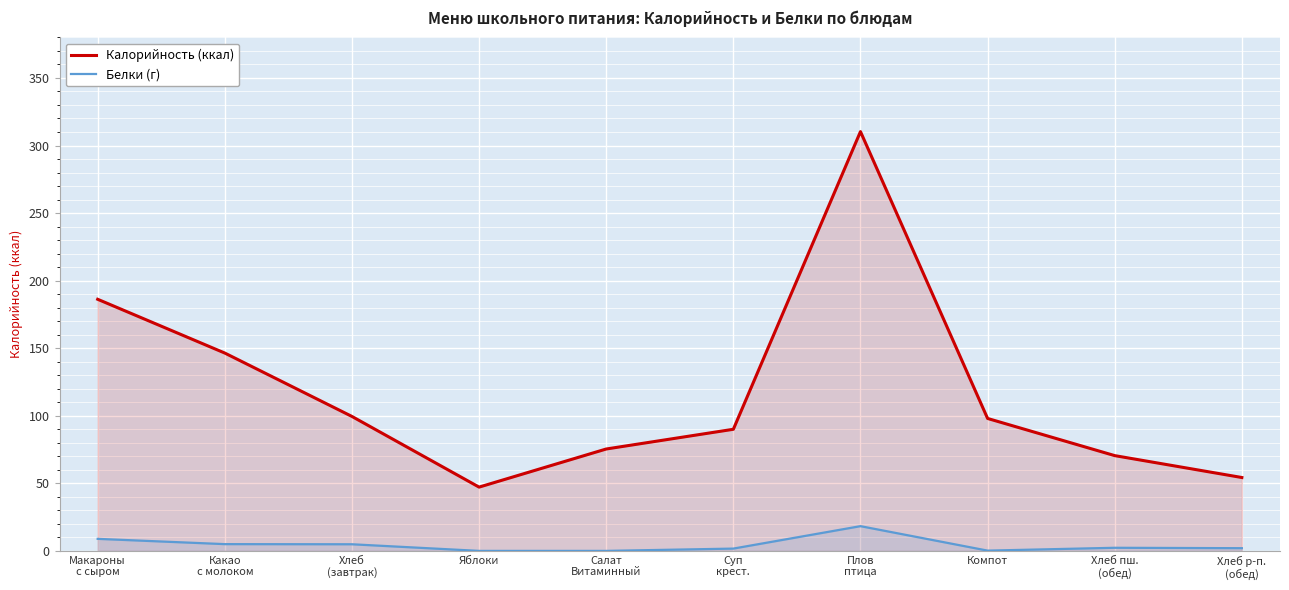

What is the label of the 4th point from the left?

Яблоки